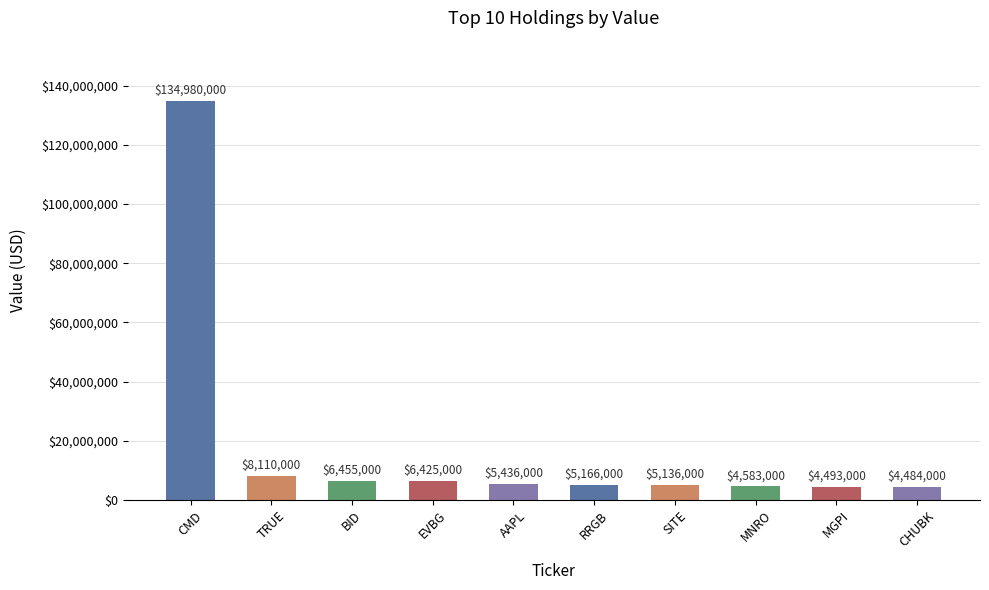

What is the difference between the values at TRUE and SITE?

2974000